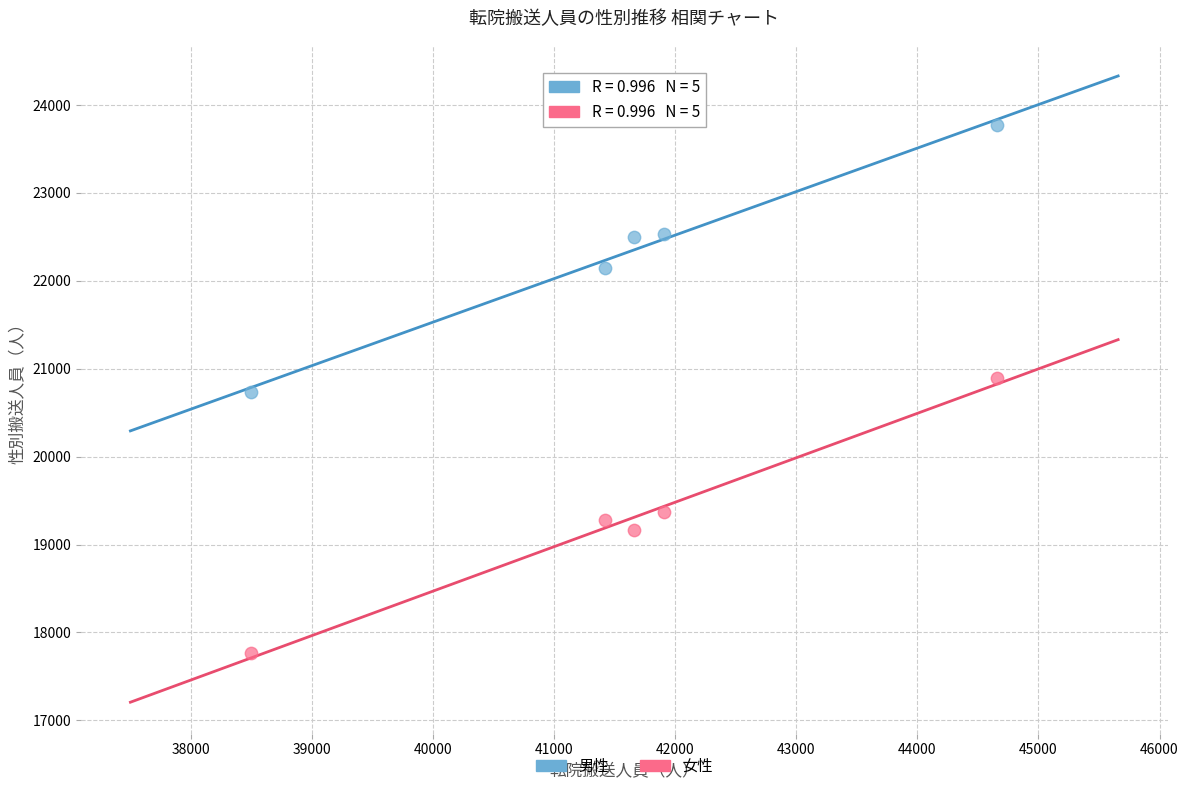

Which series reaches the maximum Y coordinate?

男性